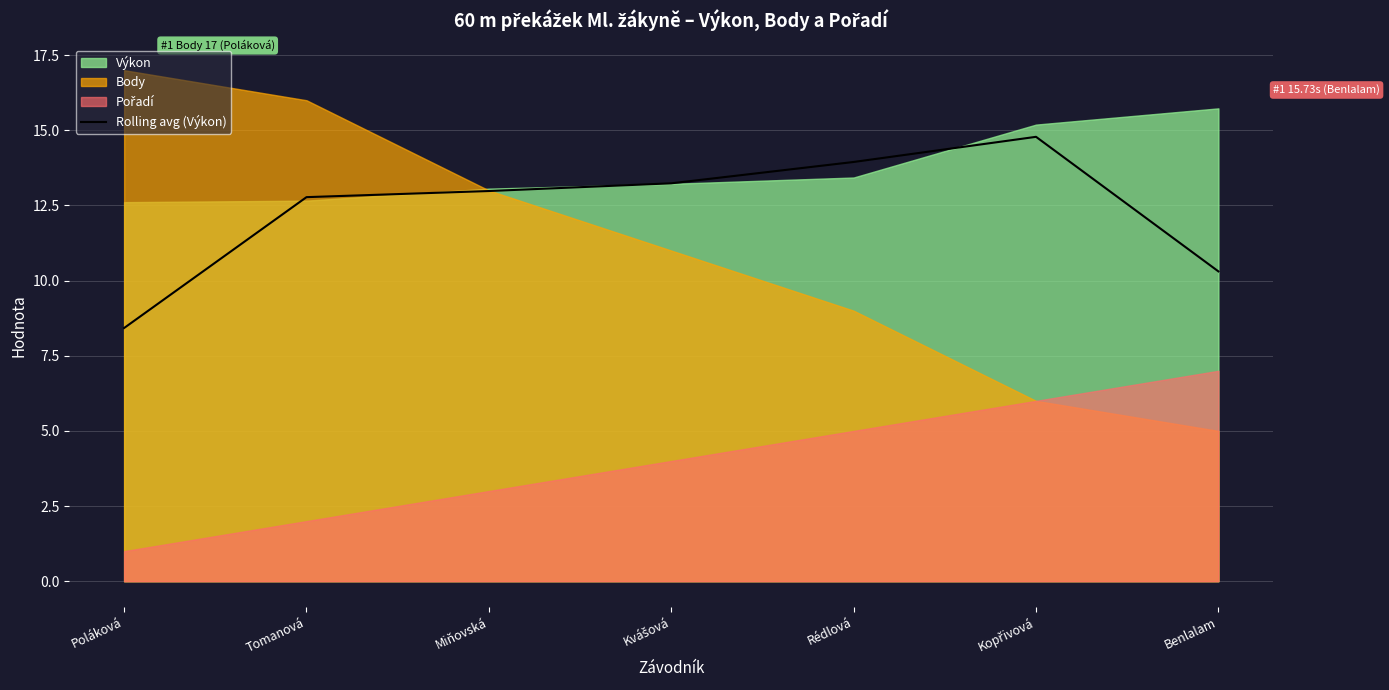

Is it true that the value at Rédlová is 18.1?

False